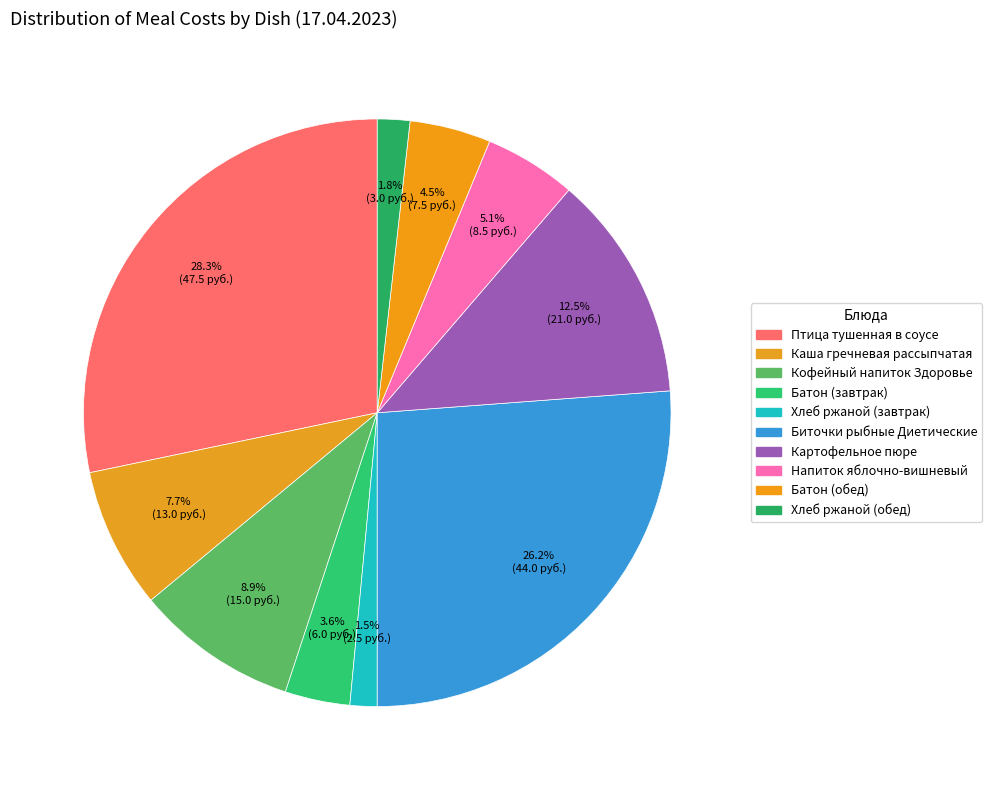

Count the number of slices in the pie.

10